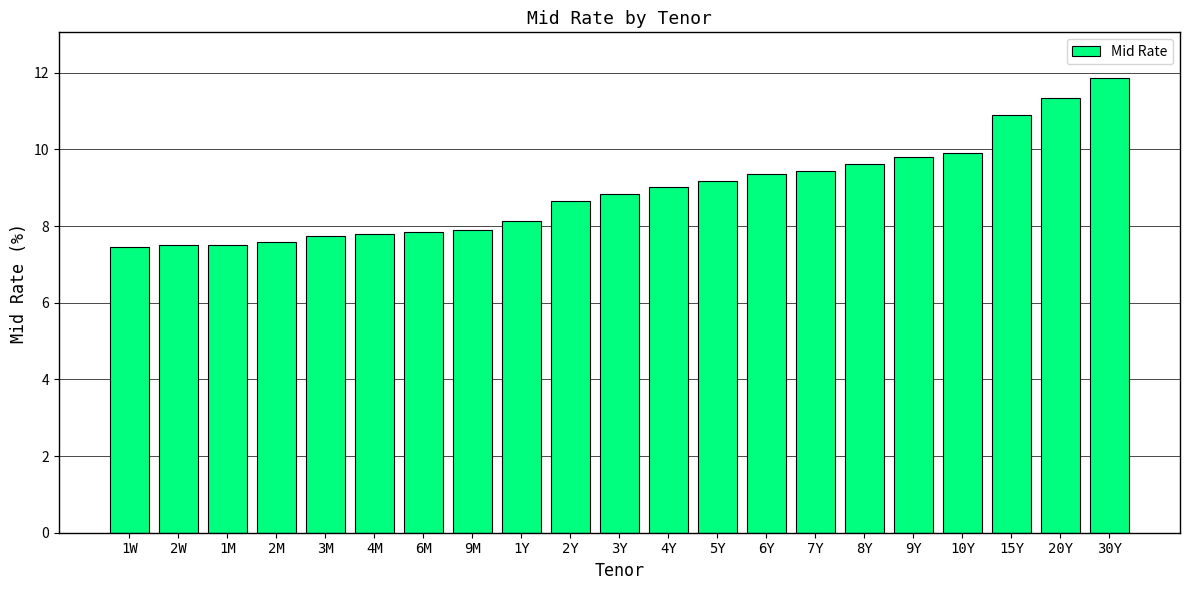

What is the value of the 10th bar from the left?

8.7